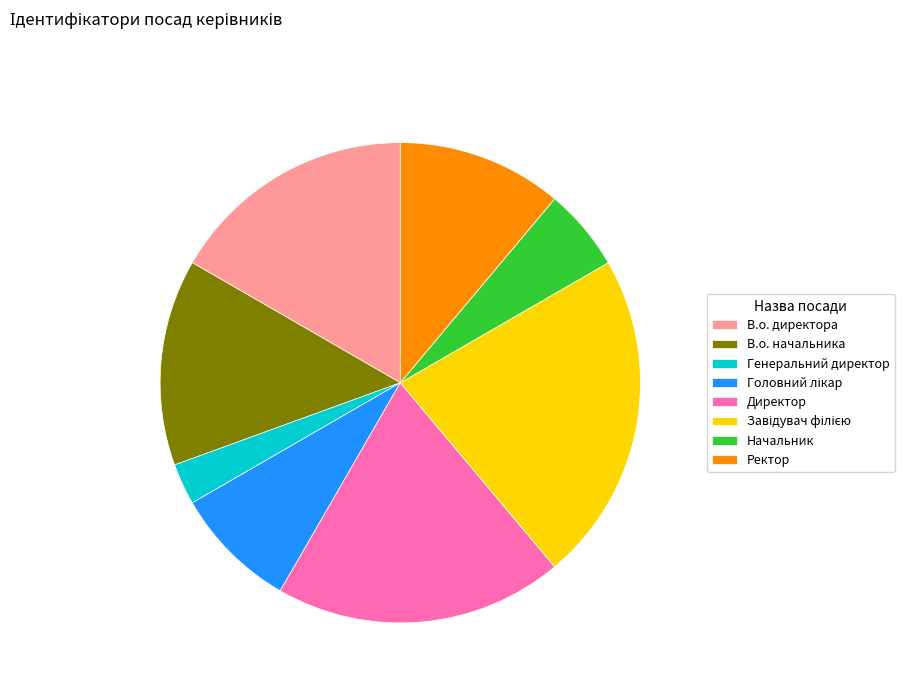

Is it true that Генеральний директор is 8% of the pie?

False